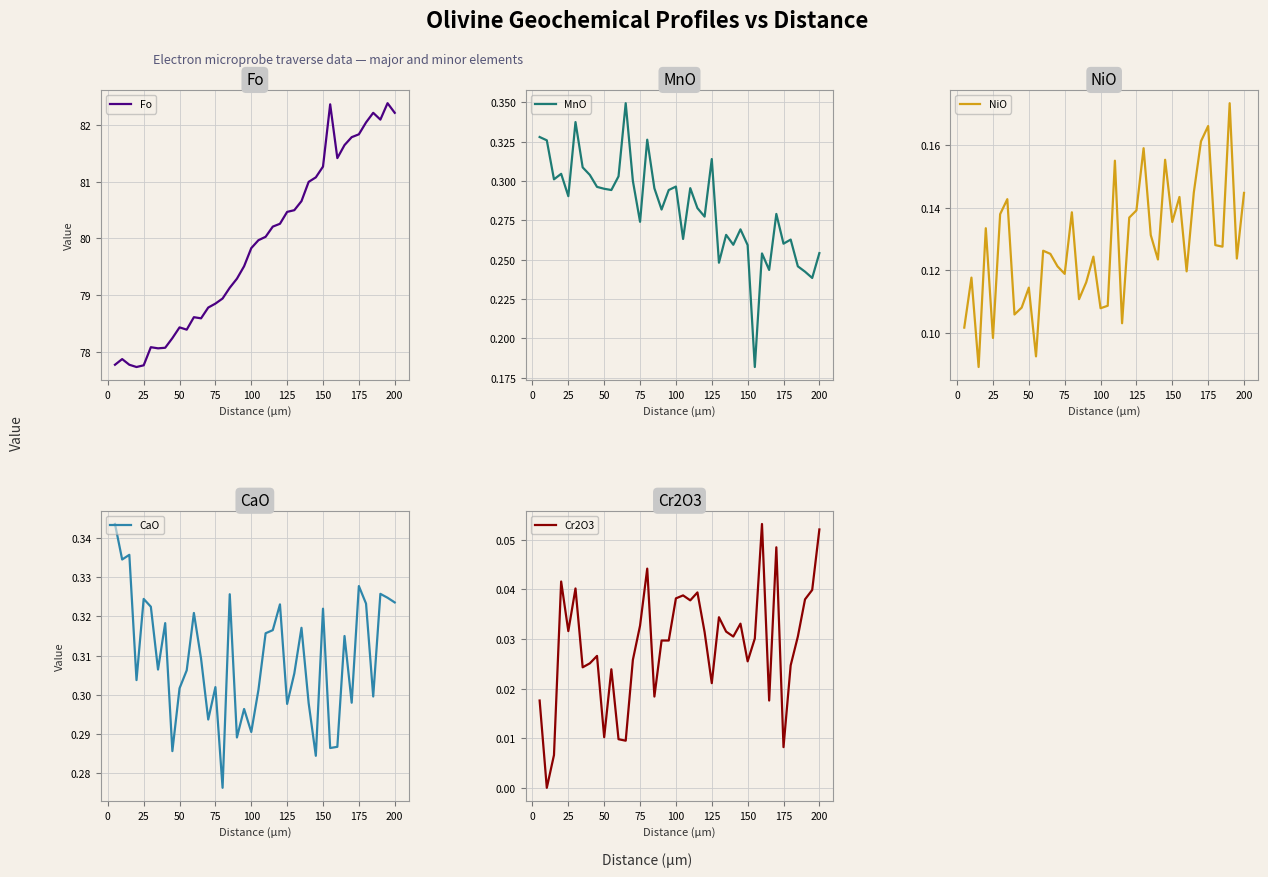

The value of Fo at 50 is 40.2. True or false?

False